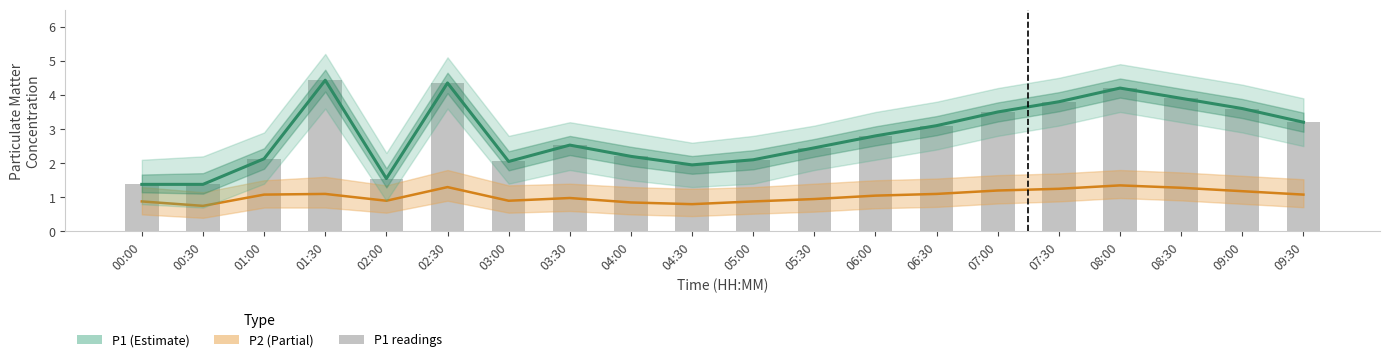

What is the label of the 3rd bar from the right?

08:30